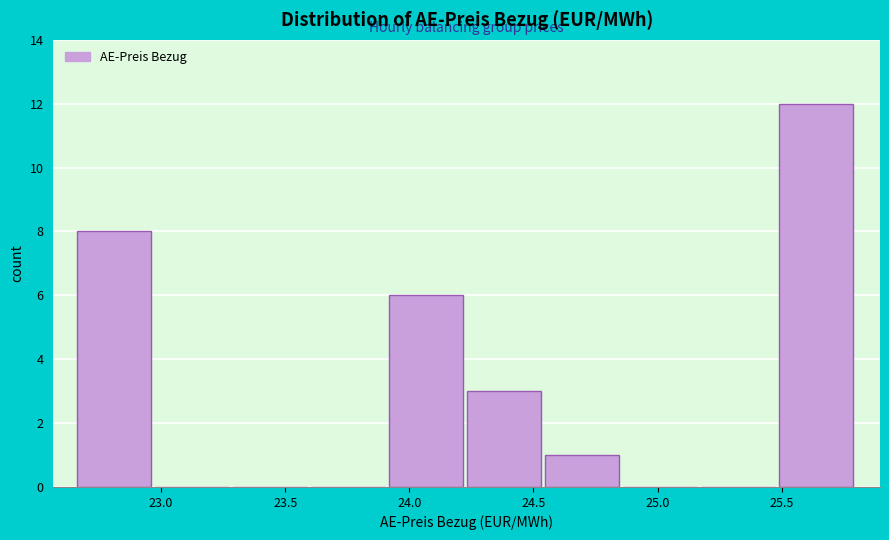

Reading left to right, transcribe this chart: for each bar, give the range it covers on the x-axis and its height. Neither the bar edges nor the heights are printed on the chart, so give them approximately, as read against the axes.

22.65 to 22.95: 8
22.95 to 23.30: 0
23.30 to 23.60: 0
23.60 to 23.90: 0
23.90 to 24.25: 6
24.25 to 24.55: 3
24.55 to 24.85: 1
24.85 to 25.15: 0
25.15 to 25.50: 0
25.50 to 25.80: 12